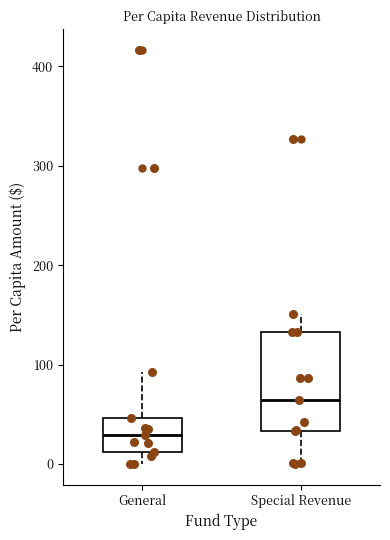

Reading left to right, read every box against the y-axis: the position of its median line, the range the box covers, and the ends of its whiskers. The values are not printed on the chart, so give them approximately, as read against the axis.

General: median 30, box 10 to 50, whiskers 0 to 90
Special Revenue: median 60, box 30 to 130, whiskers 0 to 150